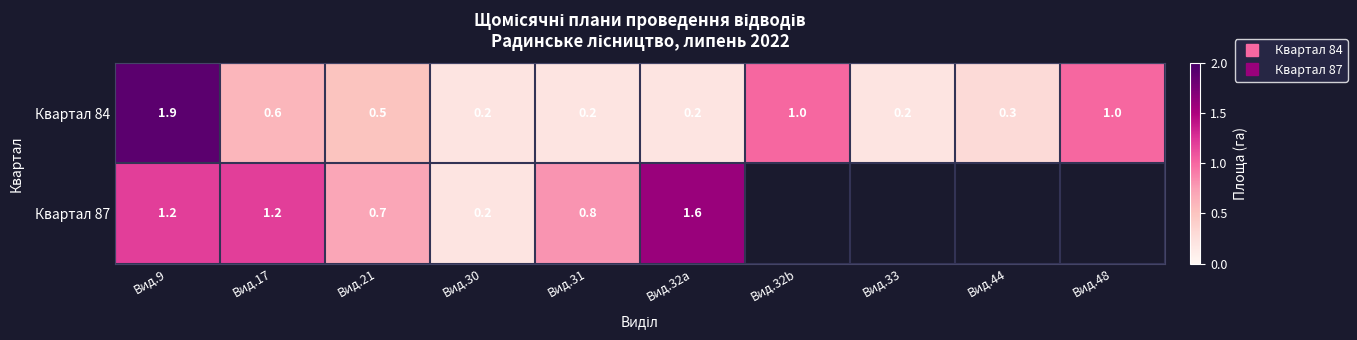

At how many categories does at least one series exceed 1?

3